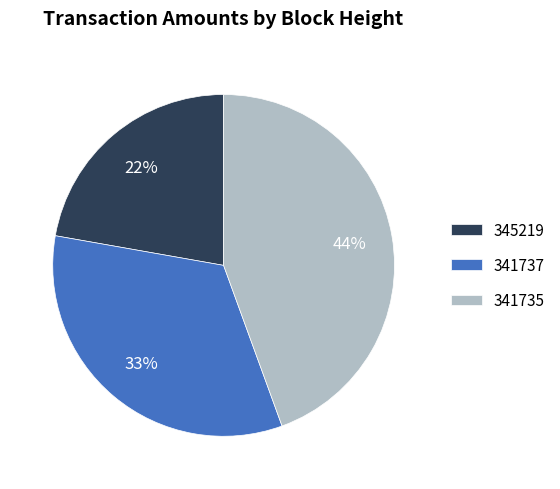

Is there a majority slice in this chart?

No